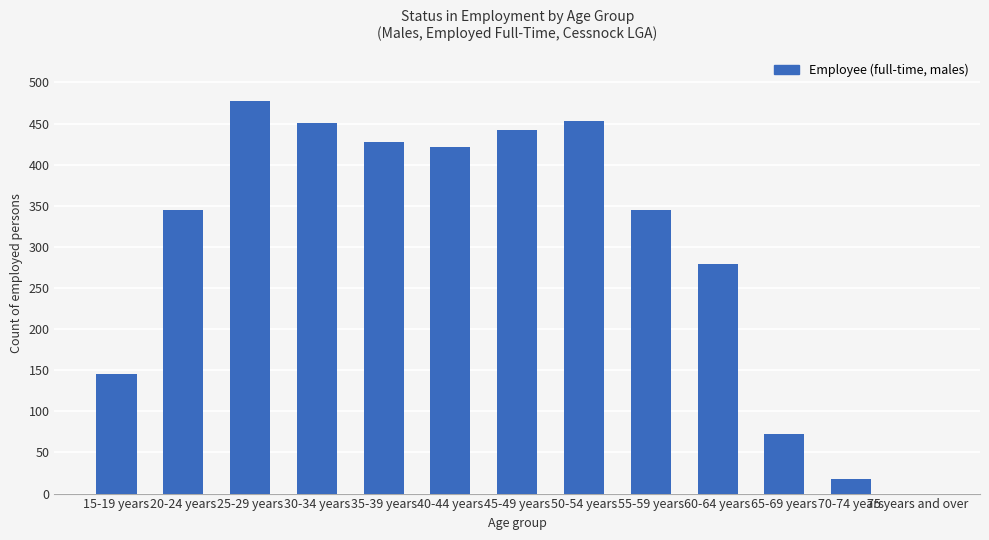

The chart shows a value of 620 at 25-29 years. True or false?

False